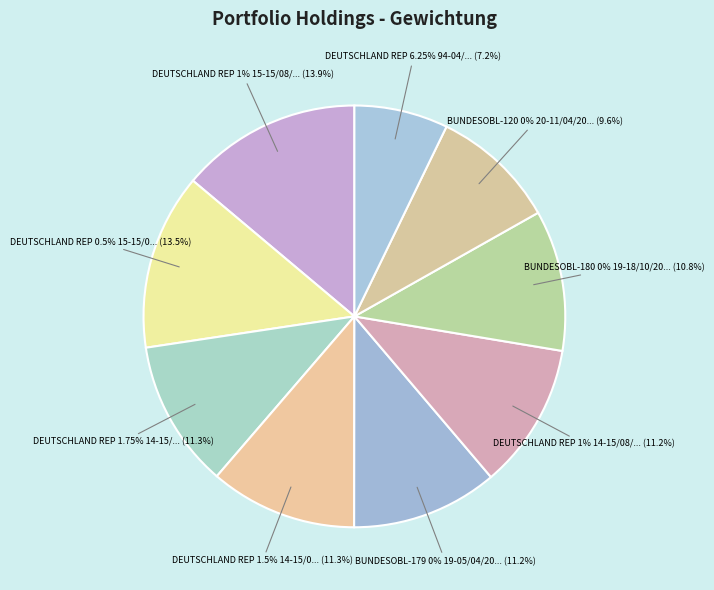

True or false: DEUTSCHLAND REP 1.75% 14-15/02/2024 accounts for 11% of the total.

True